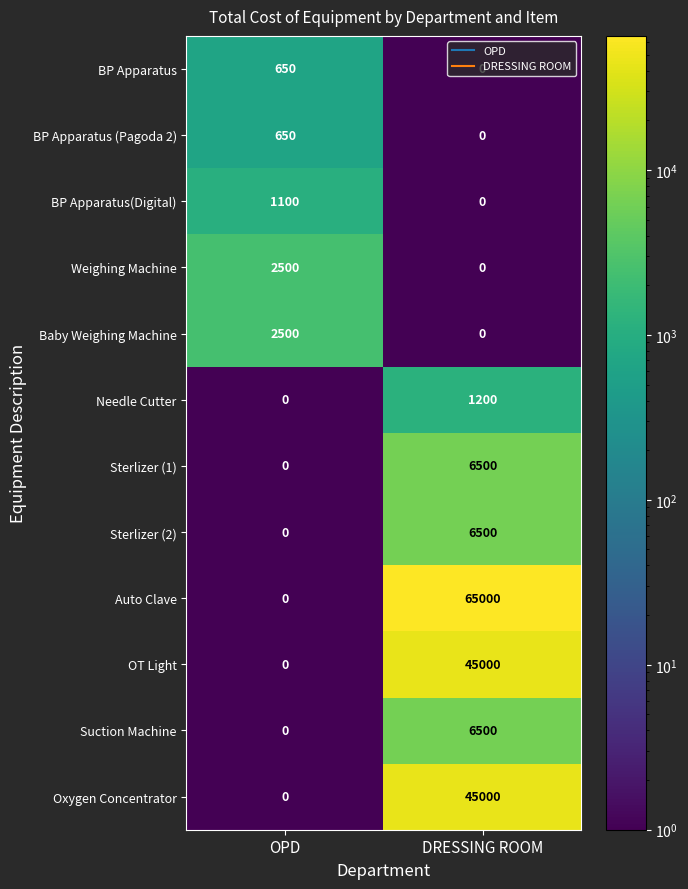

What is the total value across all series at OPD?

7400